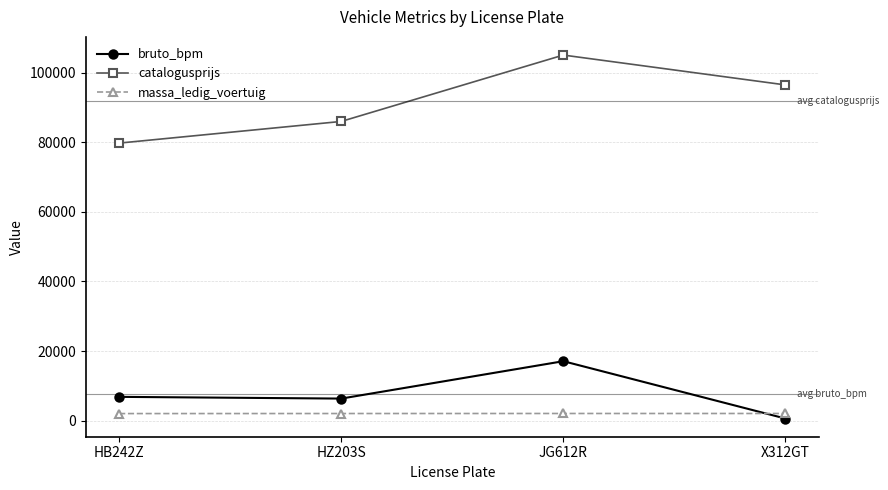

What value does the catalogusprijs series have at HB242Z, to the nearest 100?

79800